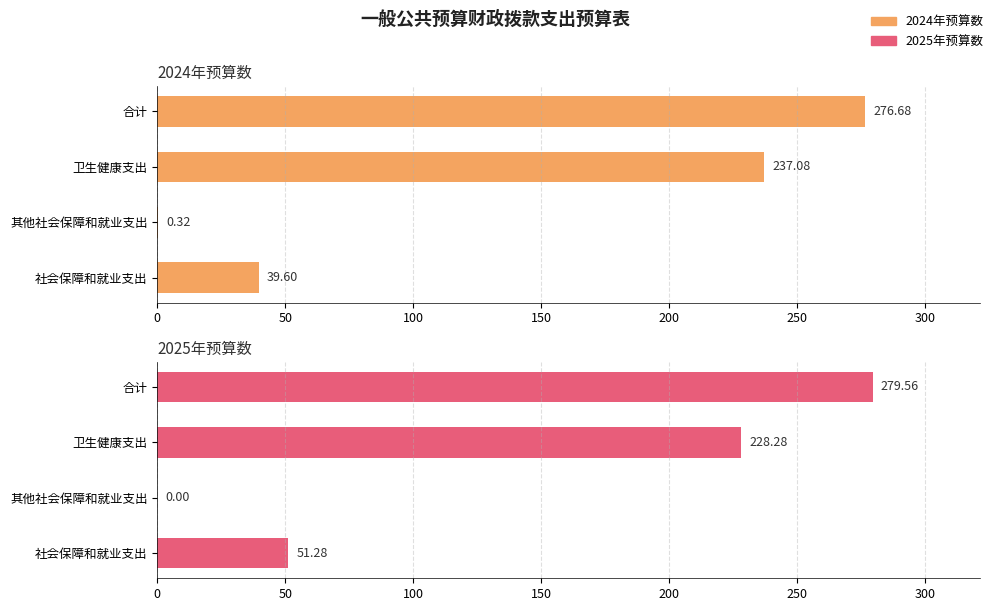

The value of 2025年预算数 at 社会保障和就业支出 is 82.7. True or false?

False